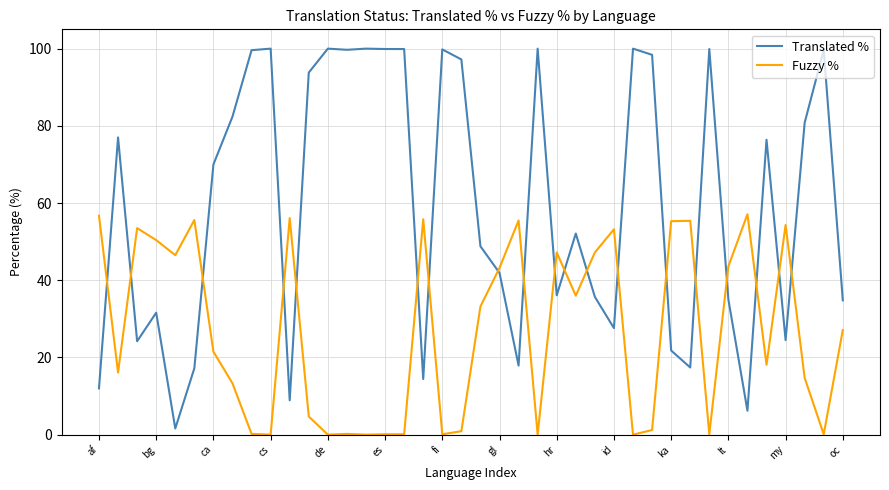

Which series has the largest total across all categories?

Translated %